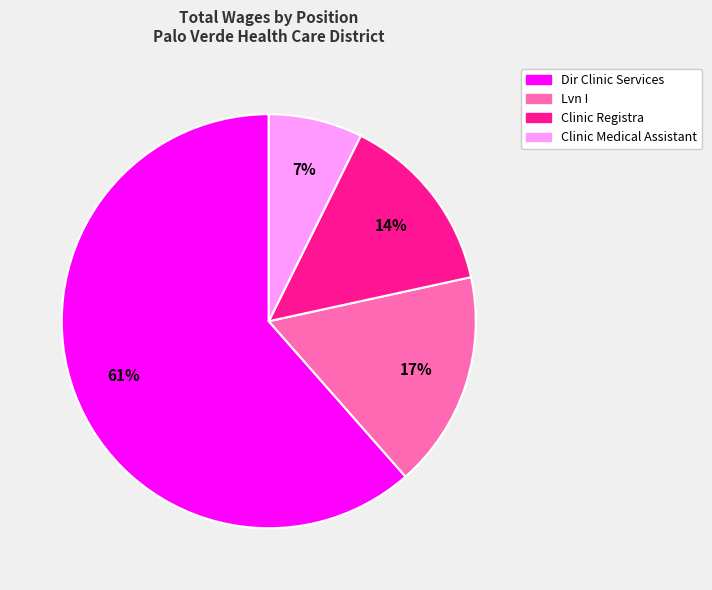

What is the largest slice in the pie chart?

Dir Clinic Services